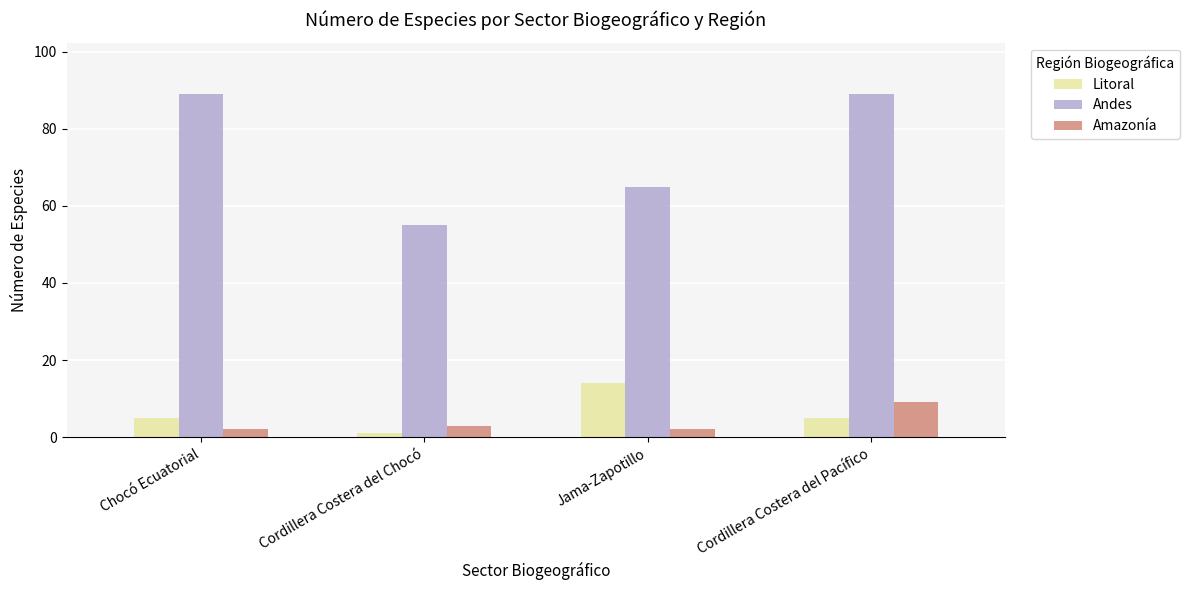

What is the average value of the Amazonía series?

4